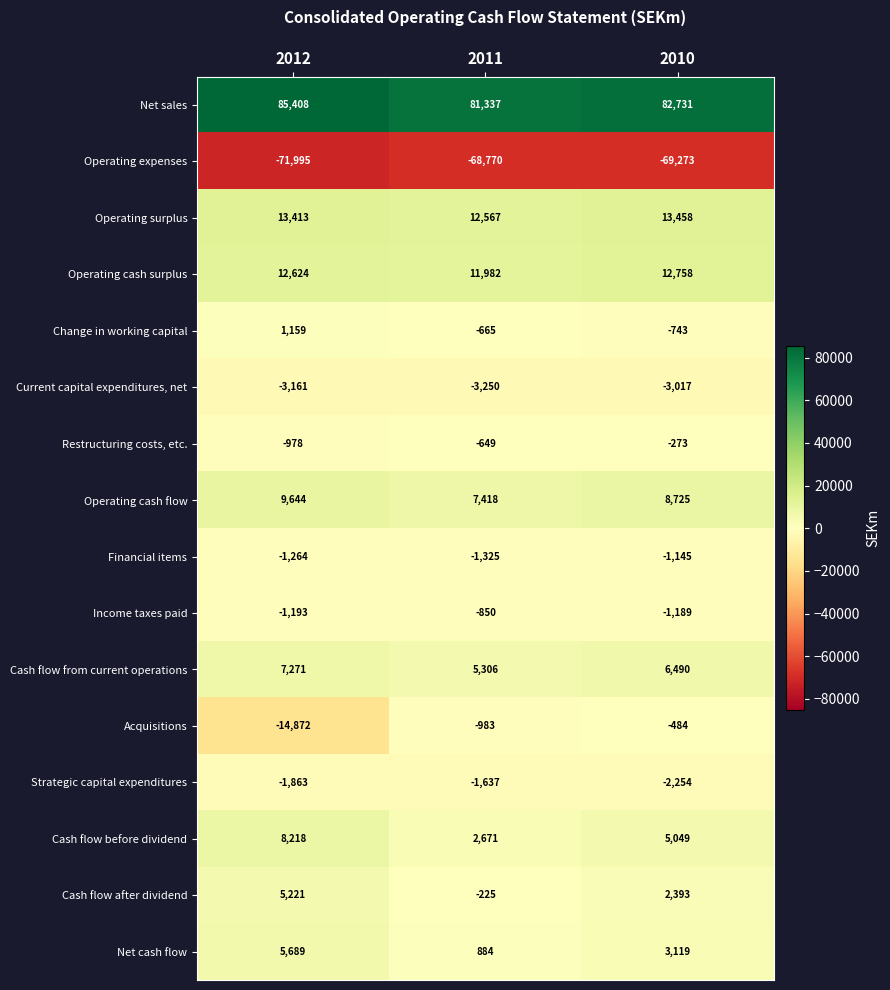

Count the number of data series in this chart.

16